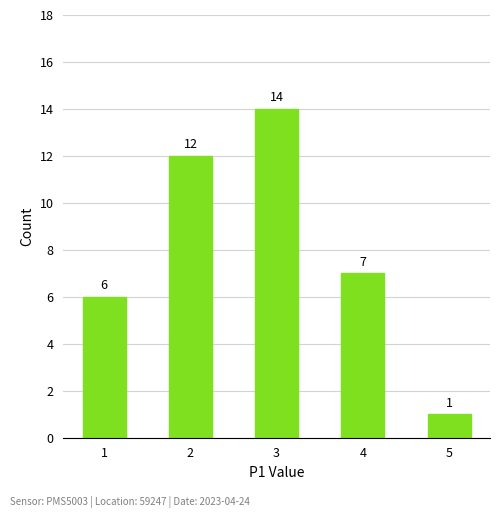

What is the value of the 4th bar from the left?

7